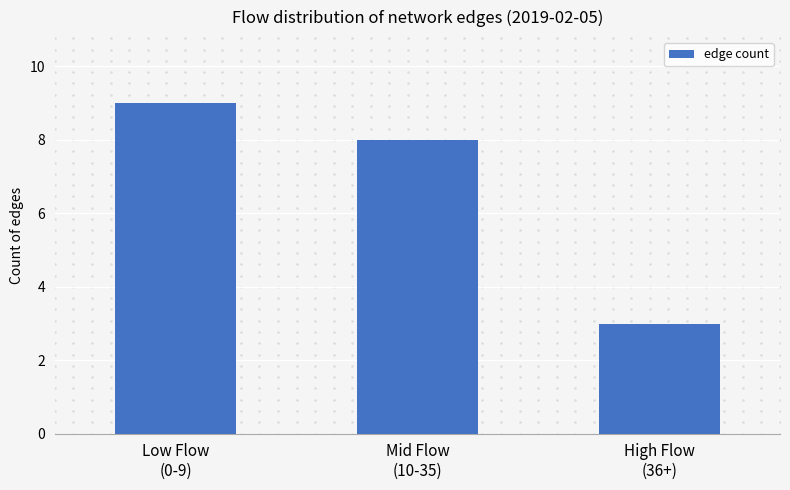

Which has a higher value, Mid Flow
(10-35) or High Flow
(36+)?

Mid Flow
(10-35)